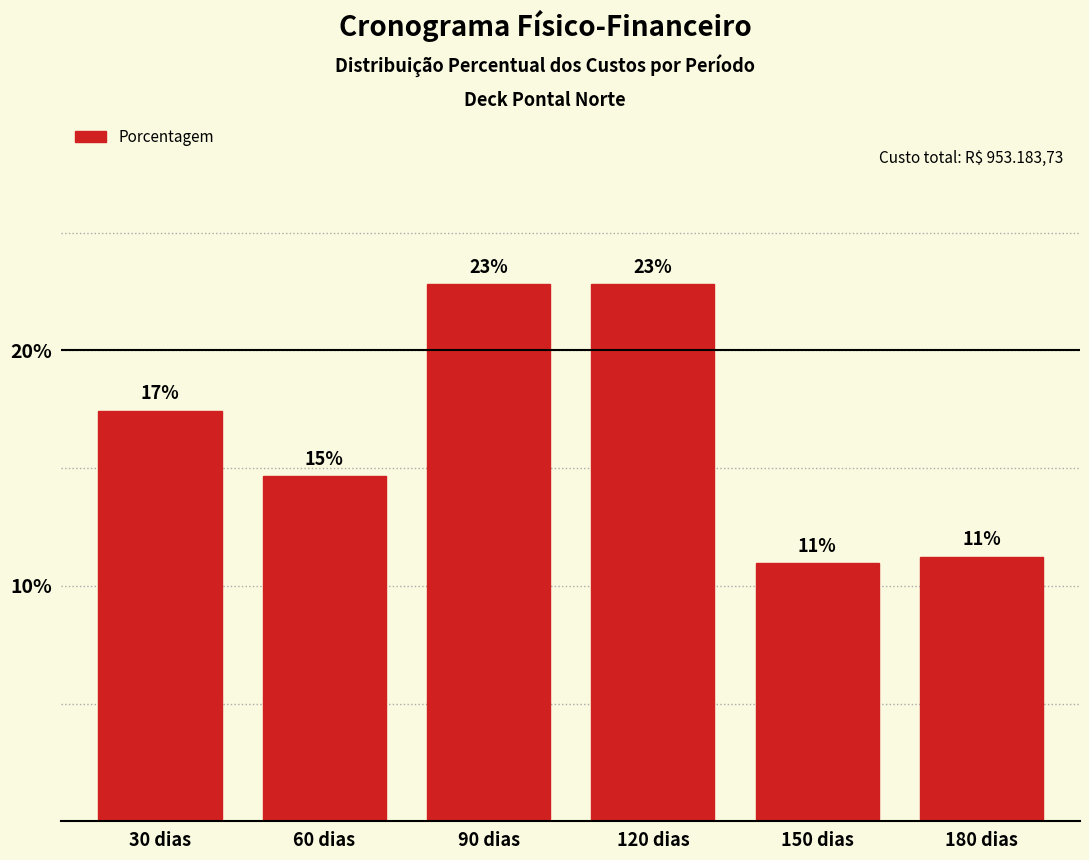

How many bars are there in total?

6